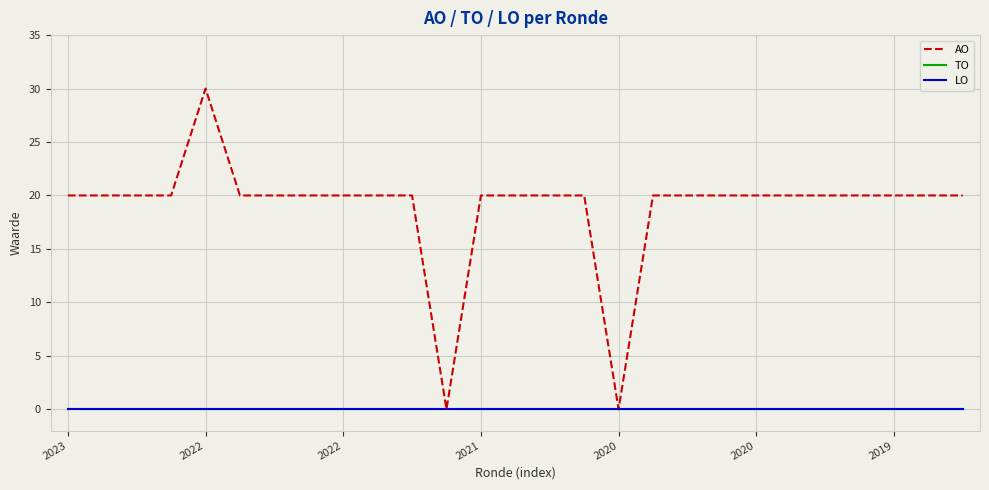

What is the difference between the maximum and minimum values in the AO series?

30